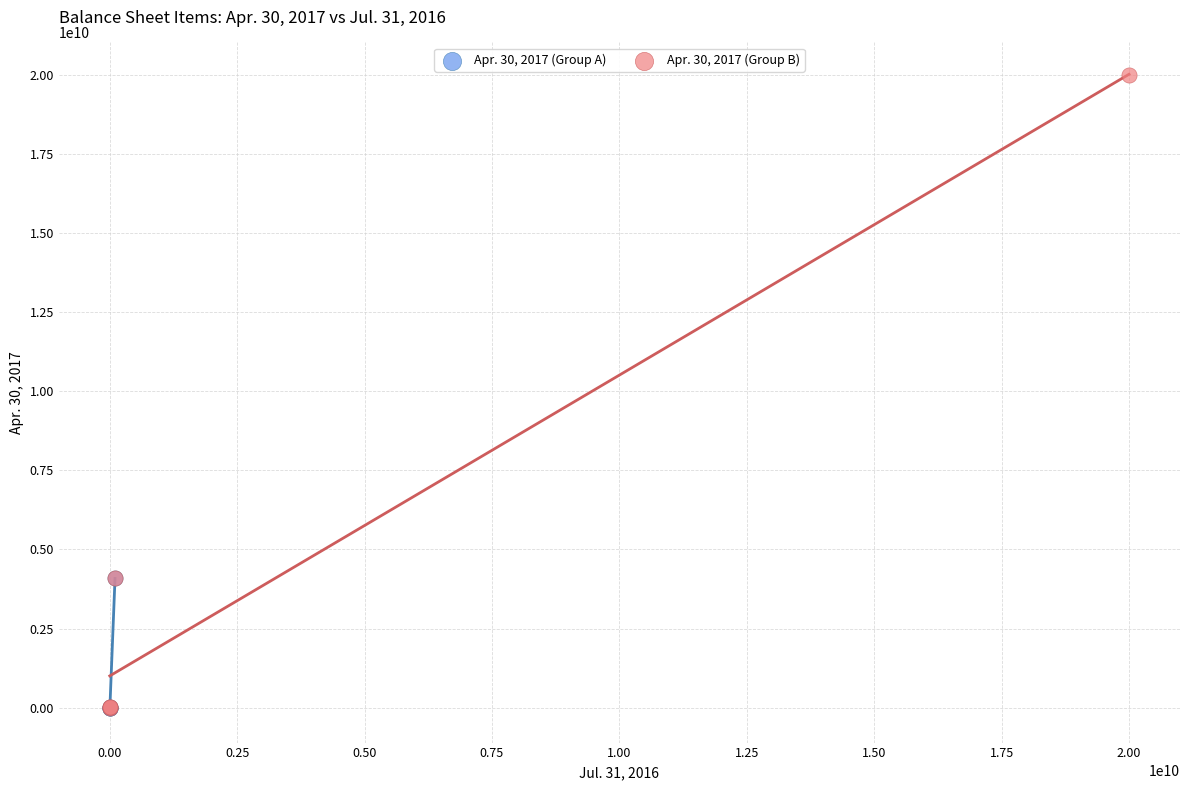

Which series has the widest spread of Y values?

Apr. 30, 2017 (Group B)